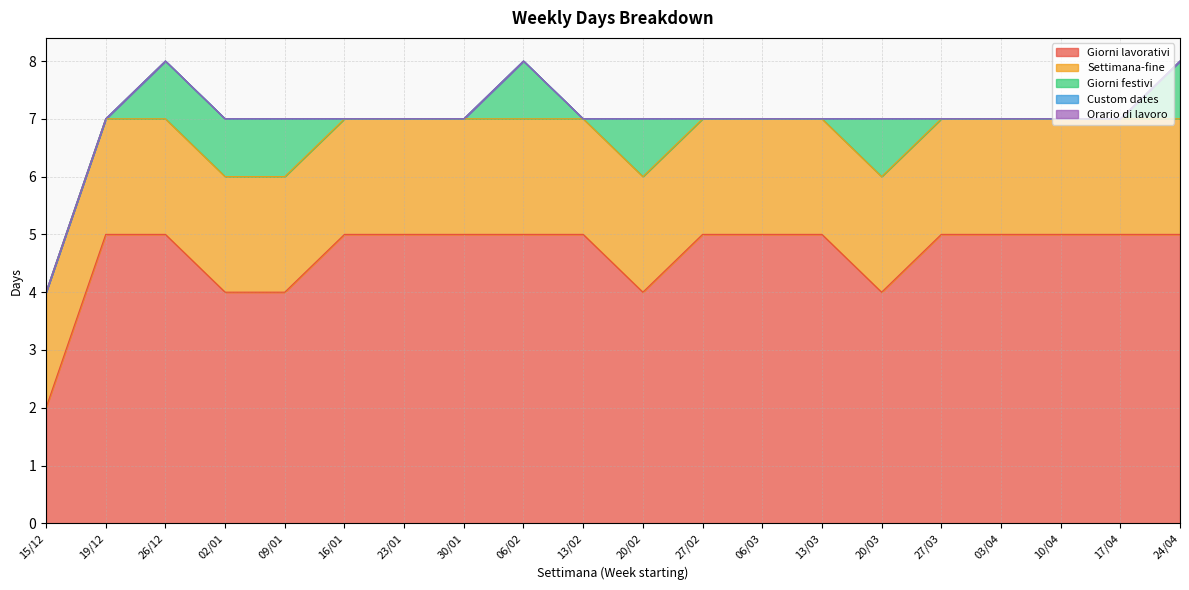

Which label corresponds to the smallest value in the chart?

15/12